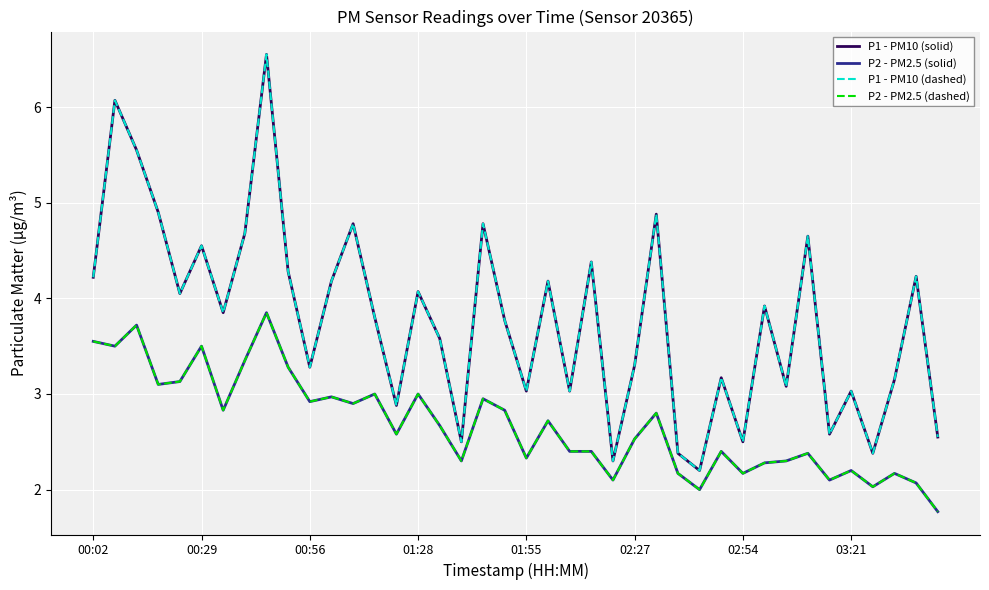

In P1 - PM10 (solid), how many points are lower than both neighbors (excluding endpoints)?

13